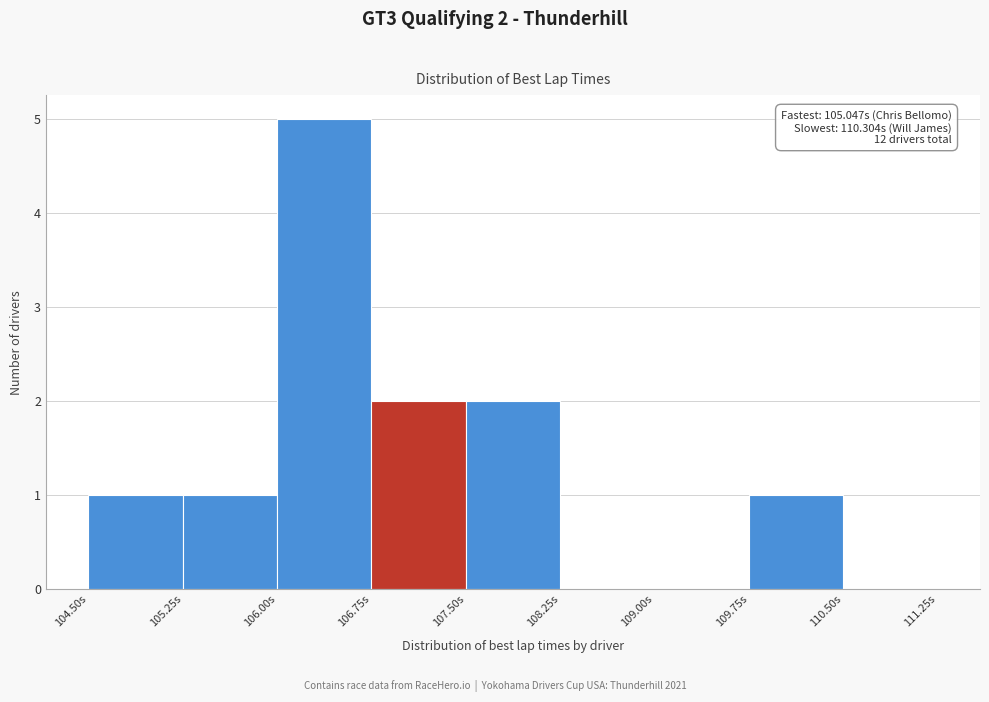

Which range on the x-axis has the tallest bar?

106.00 to 106.75